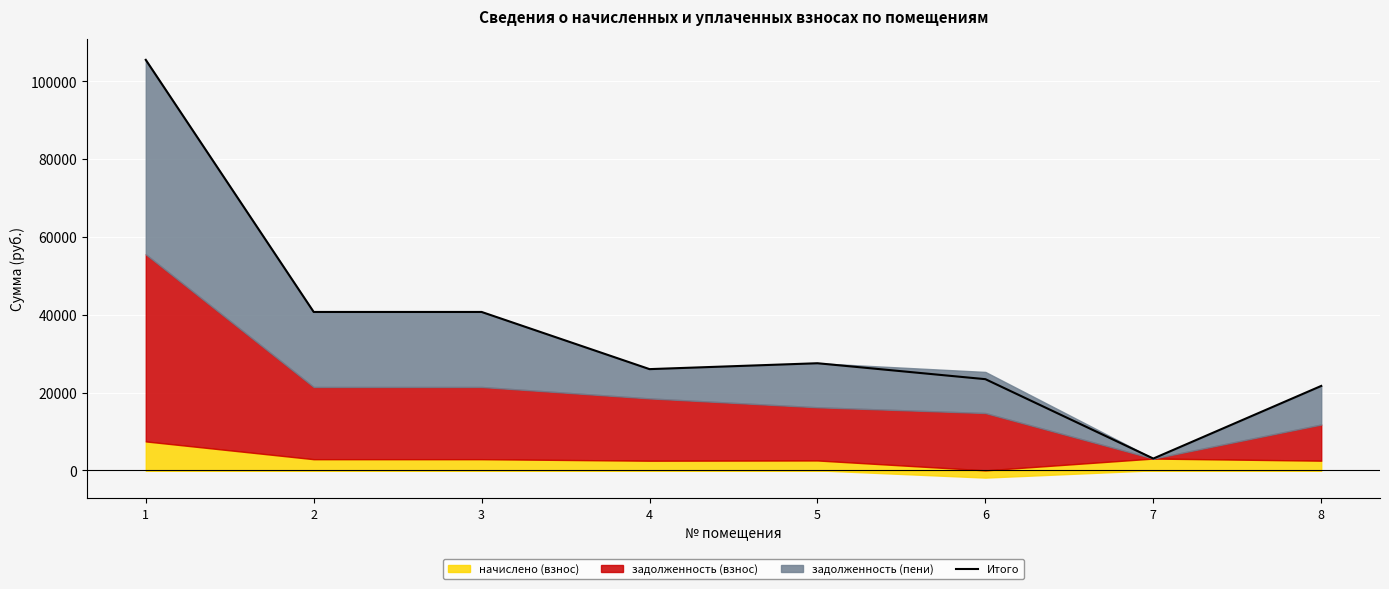

What is the change in value from 1 to 6?

-82078.6